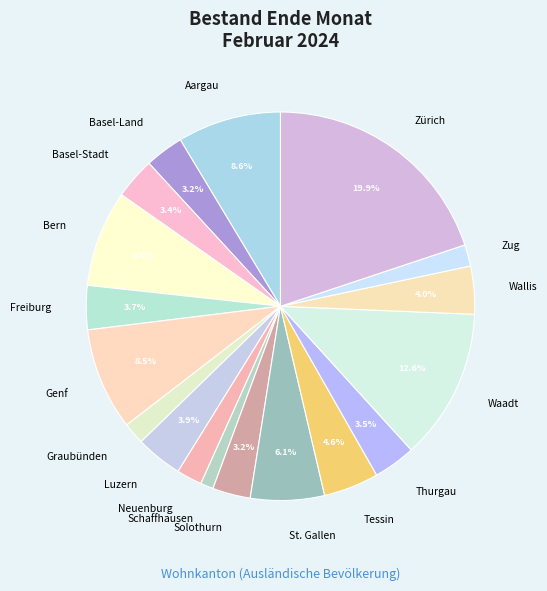

How many slices are in this pie chart?

18